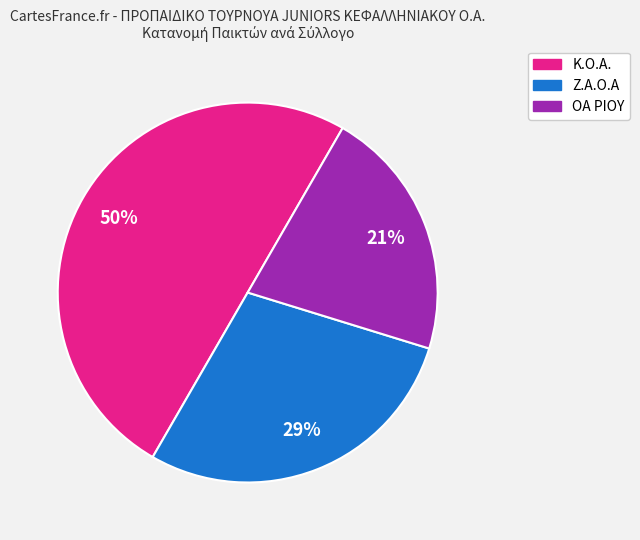

To the nearest percent, what is the difference between the Ζ.Α.Ο.Α and Κ.Ο.Α. slice percentages?

21%